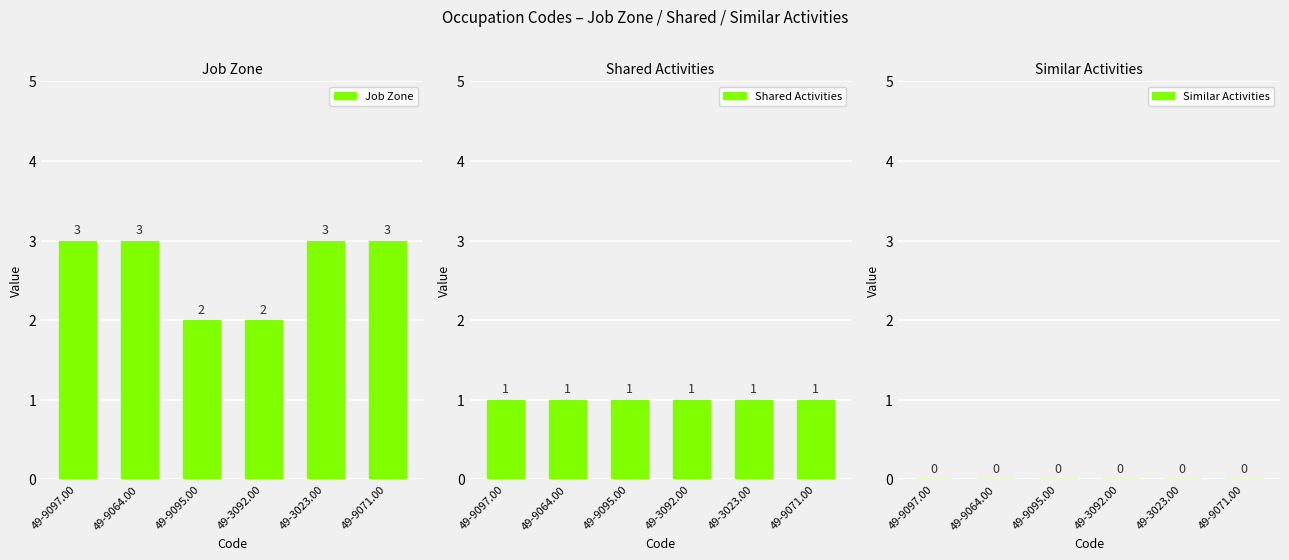

What is the lowest value of the Shared Activities series?

1